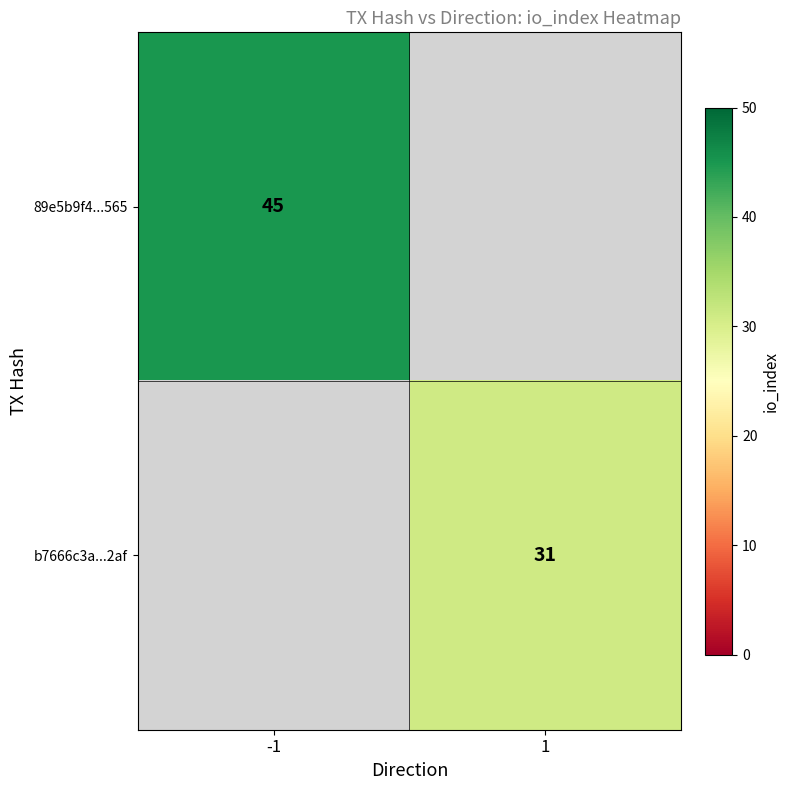

Is it true that b7666c3a...2af equals 12 at 1?

False